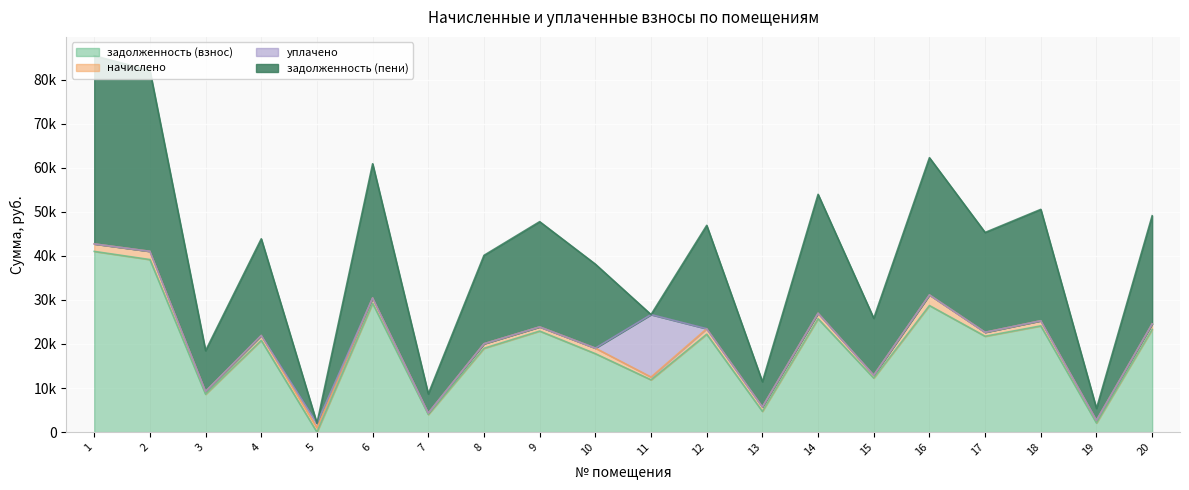

What is the total value across all series at 12?

46920.5